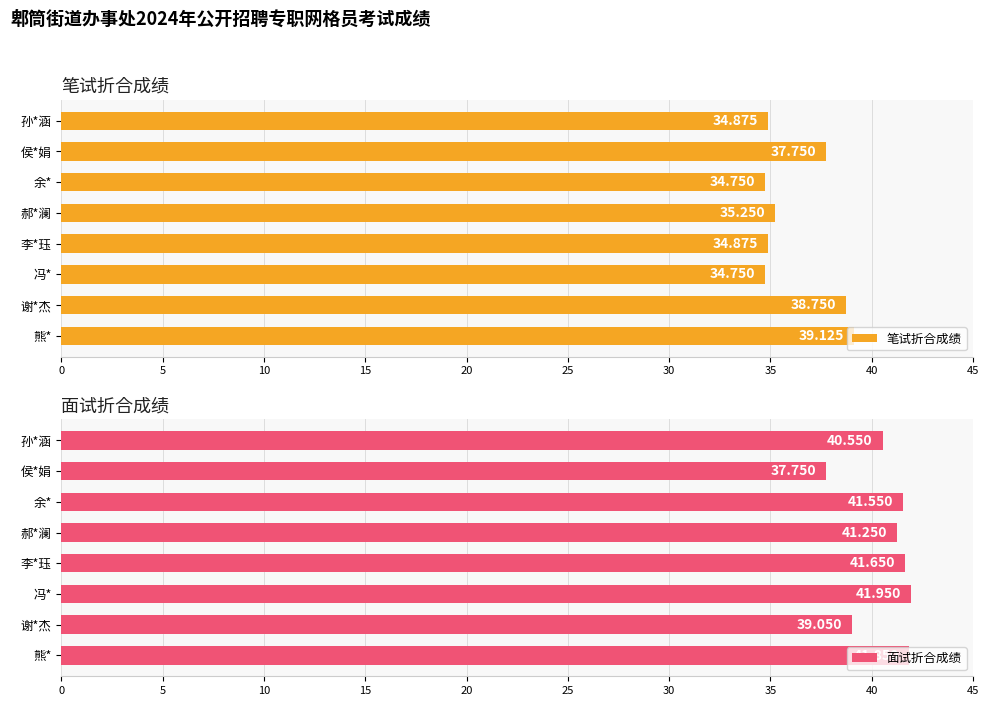

At which label does 笔试折合成绩 reach its peak?

熊*